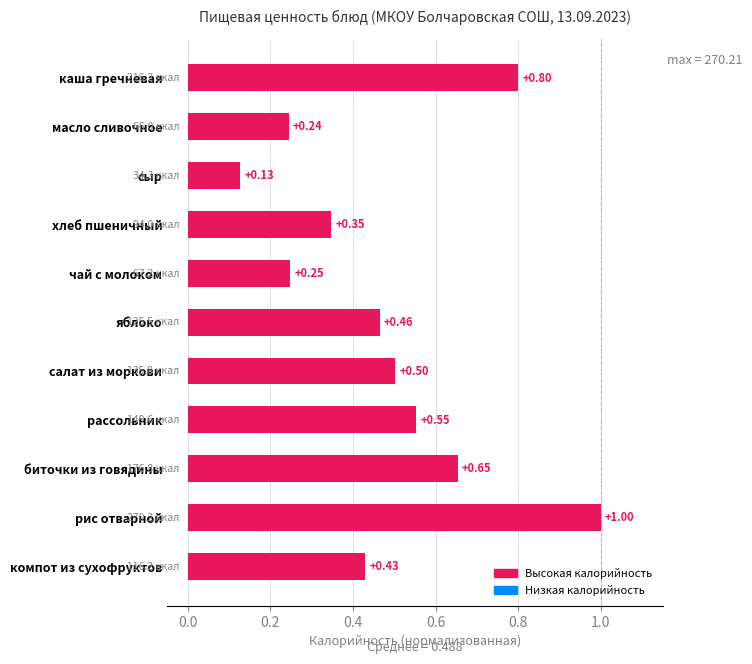

At which category does the chart reach its peak across all series?

рис отварной